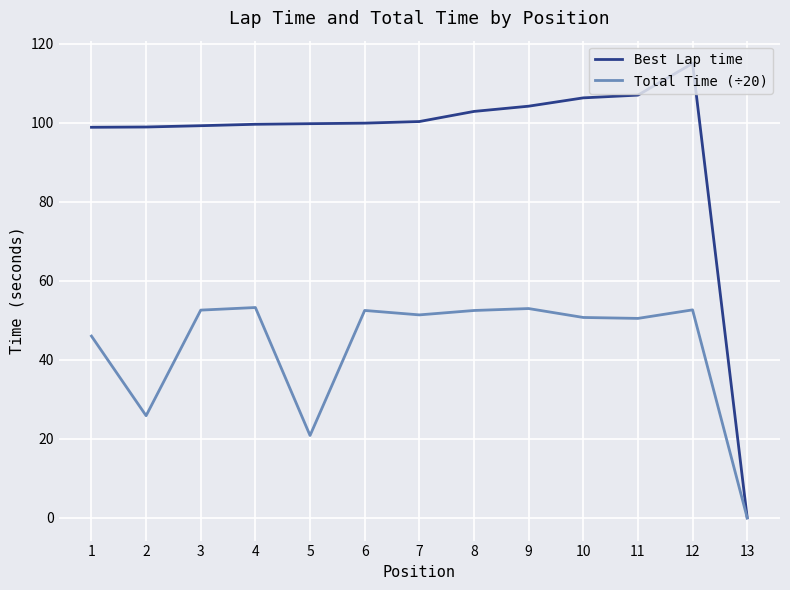

Rank the series by their maximum value, from lowest to highest.

Total Time (÷20), Best Lap time